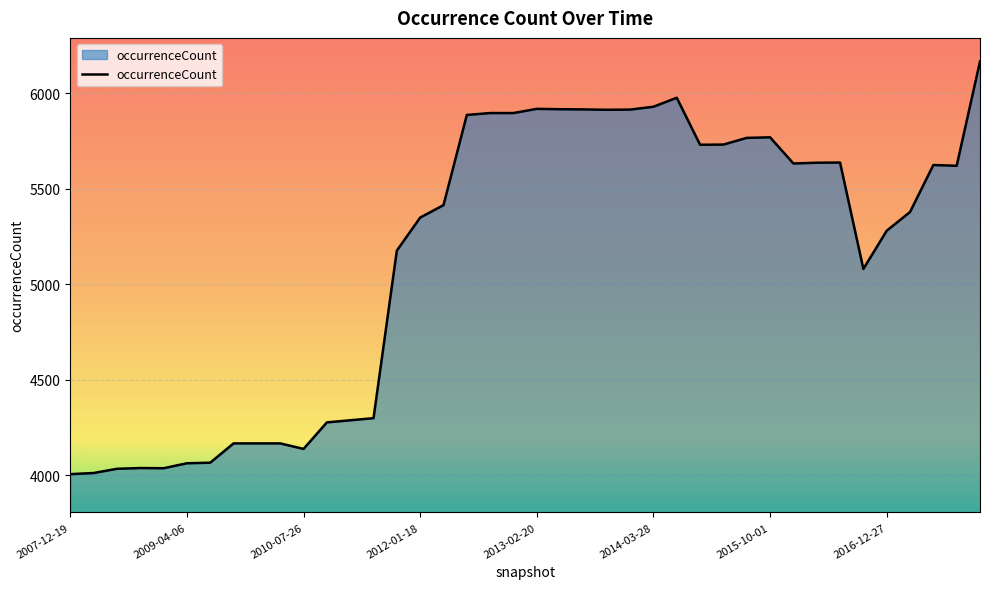

What is the greatest value displayed?

6167